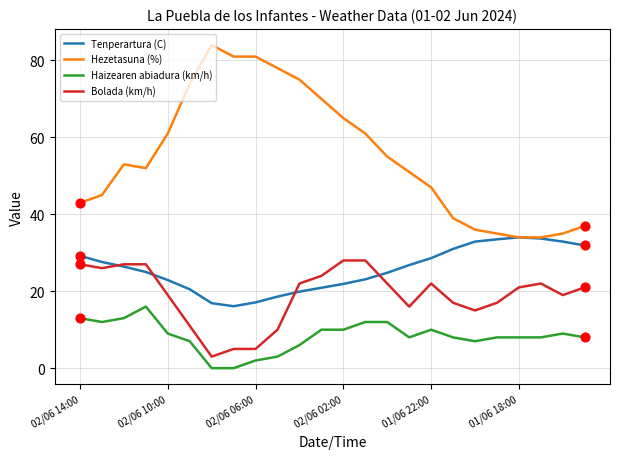

Which series has the largest total across all categories?

Hezetasuna (%)